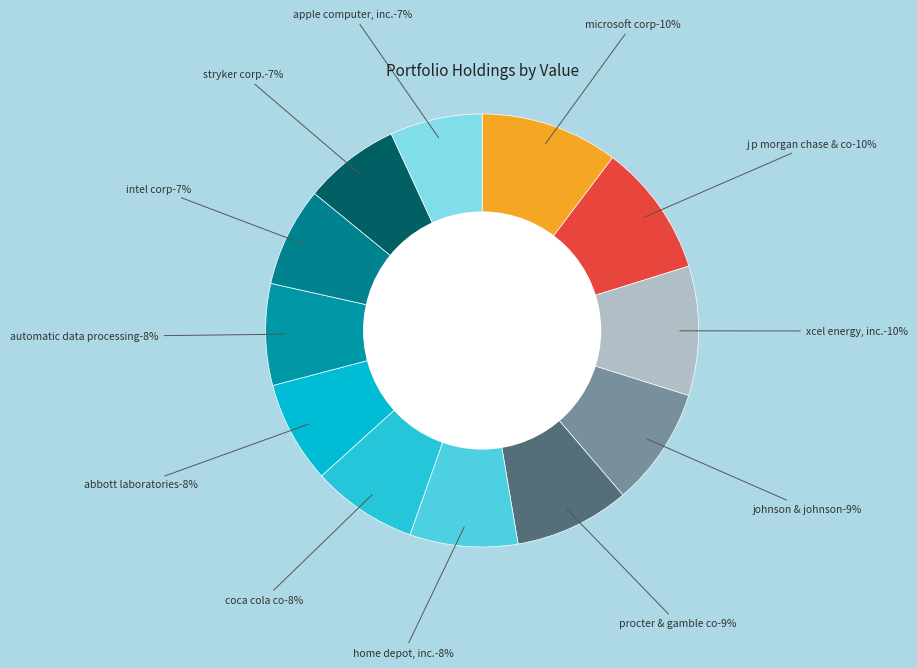

What is the total percentage of Stryker Corp. and Intel Corp?

14.6%